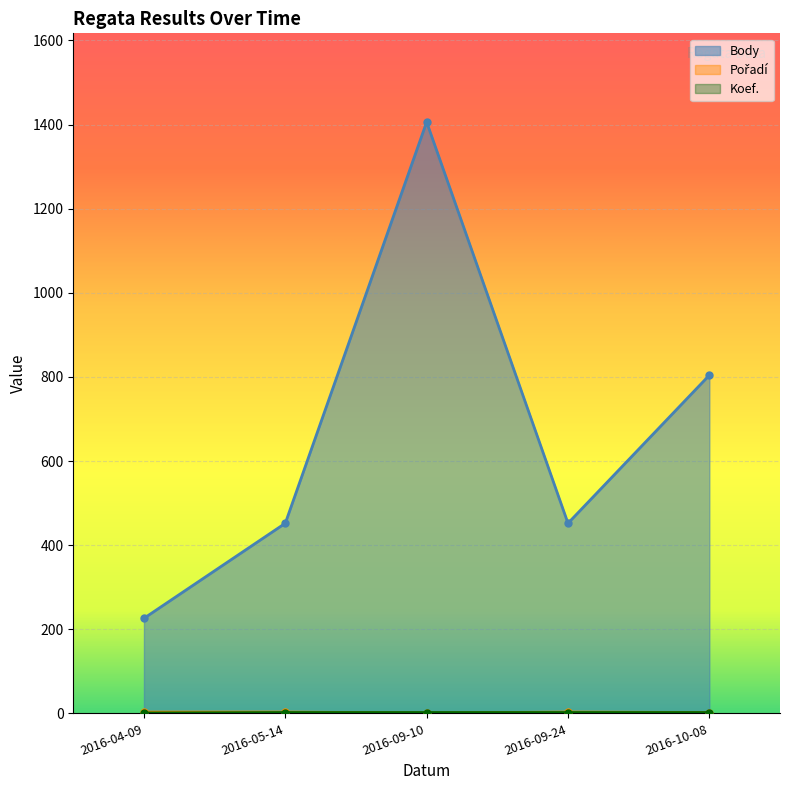

What is the sum of the Pořadí values at 2016-09-24 and 2016-09-10?

4